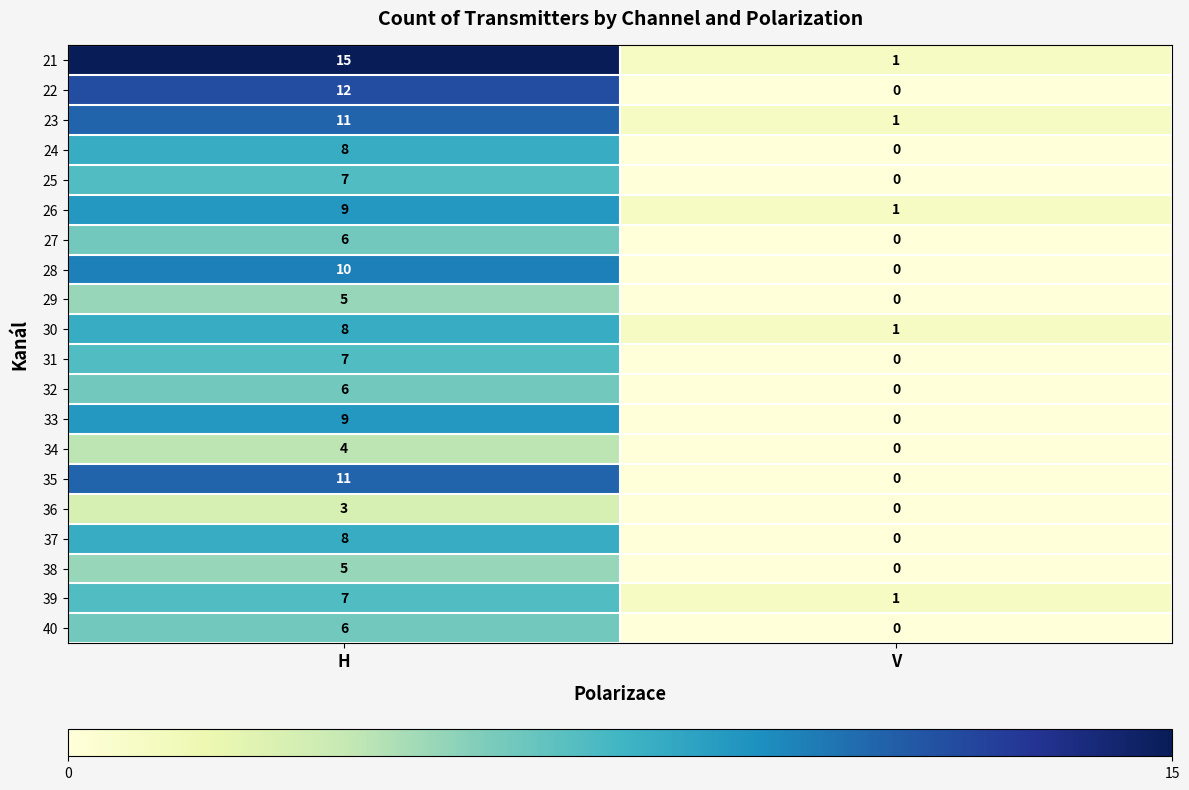

The 40 series shows 3 at H. True or false?

False